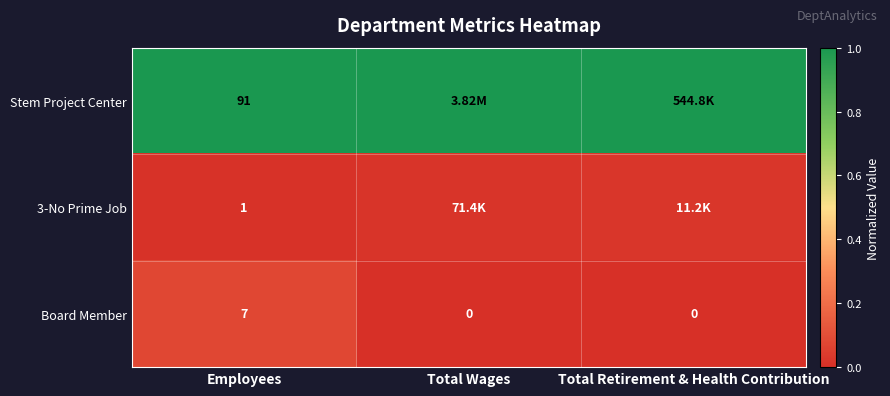

What is the spread (max minus min) of values at Total Wages?

1.0